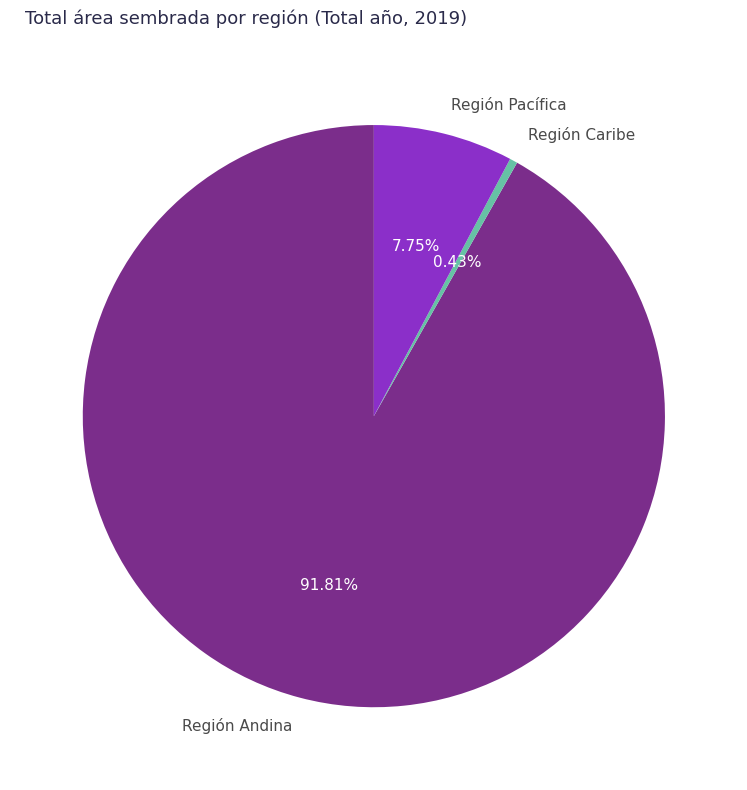

Does Región Caribe represent more than half of the total?

No